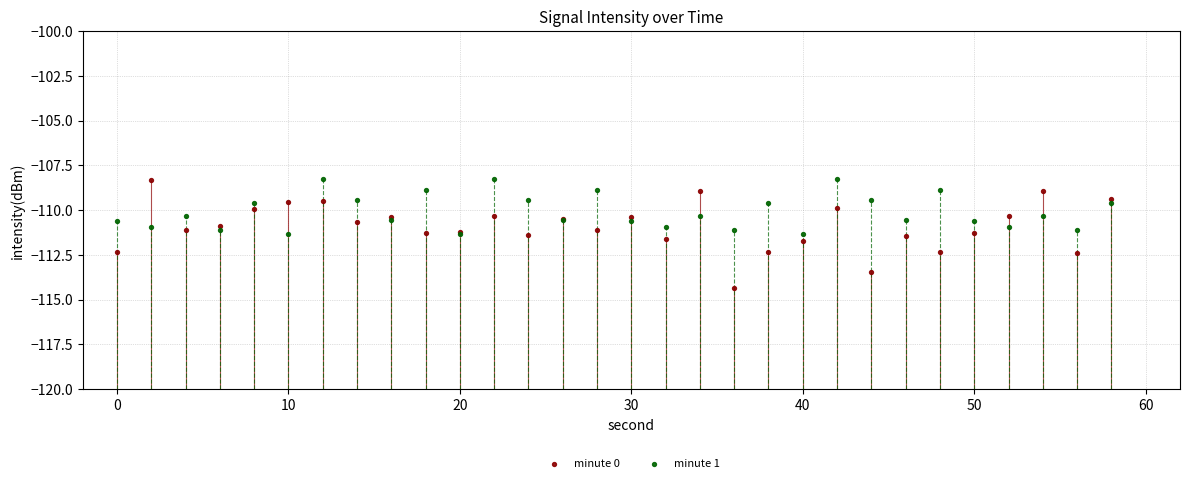

Which series reaches the minimum Y coordinate?

minute 0